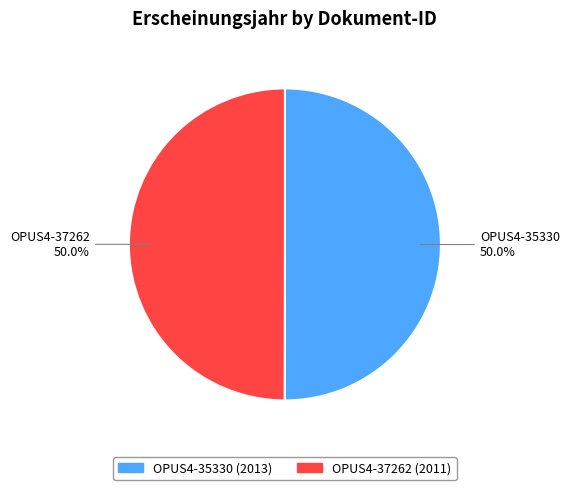

What portion of the pie excludes OPUS4-37262?

50.0%